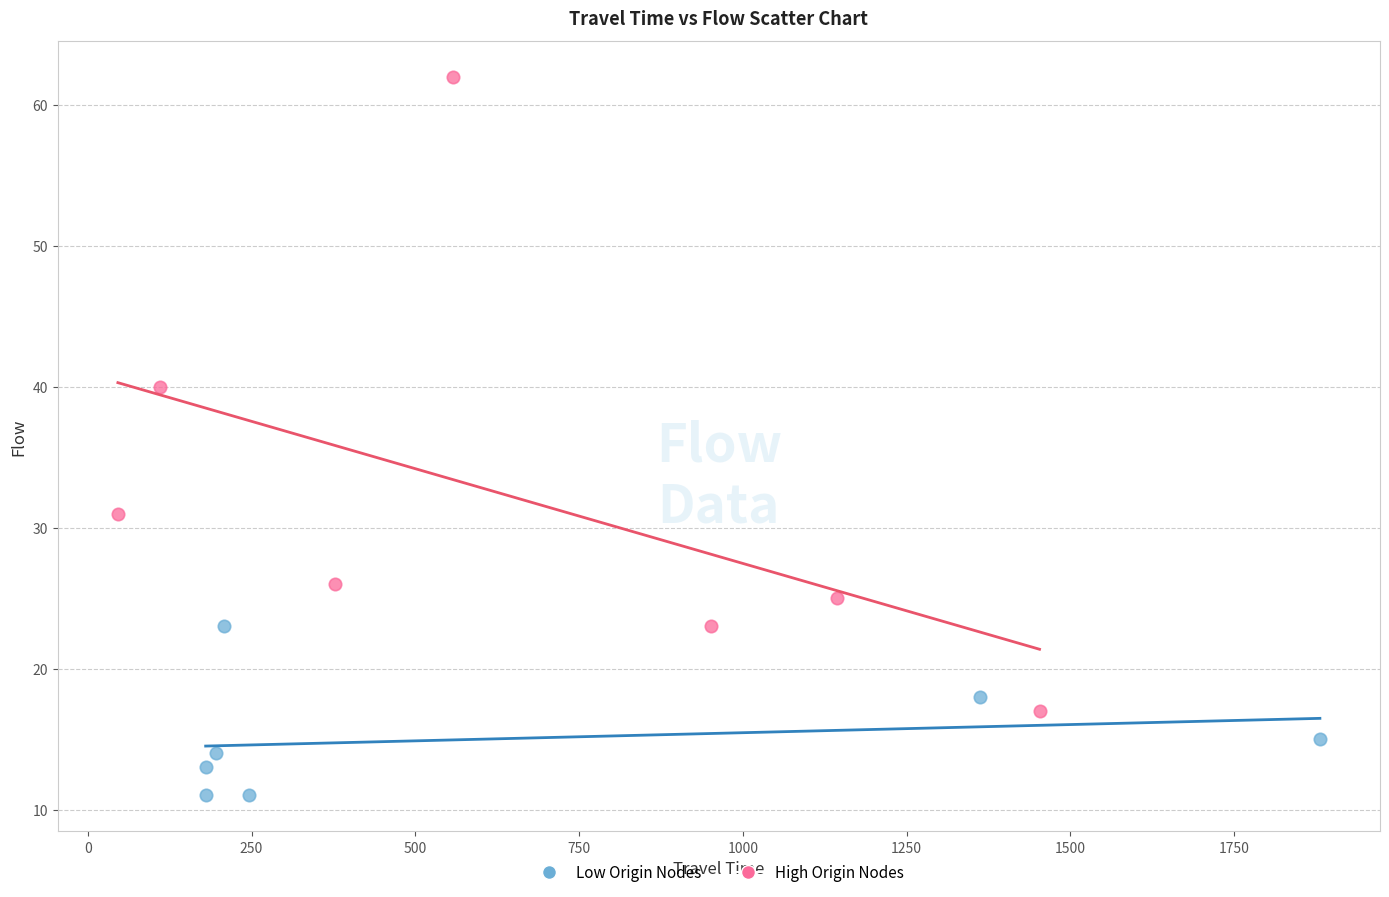

What are all the series names shown in the legend?

Low Origin Nodes, High Origin Nodes